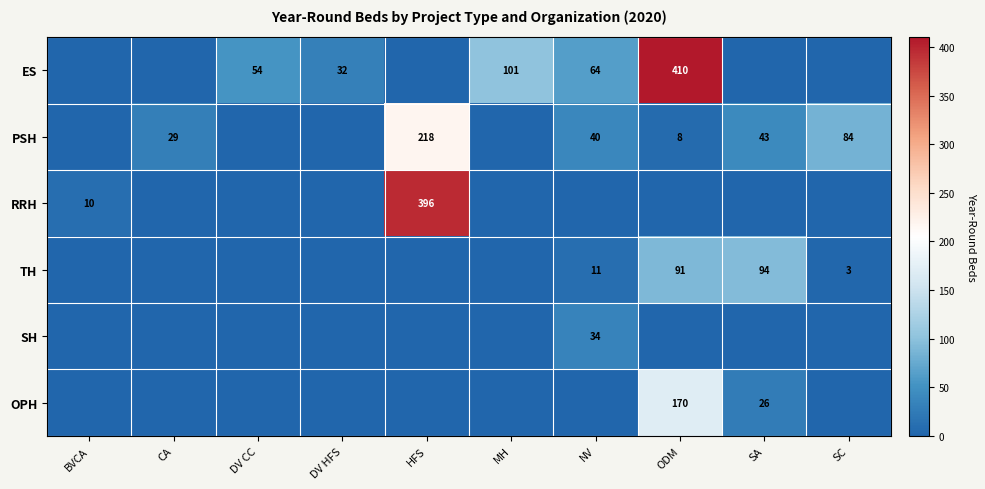

Is the value of ES at ODM greater than the value of PSH at CA?

Yes